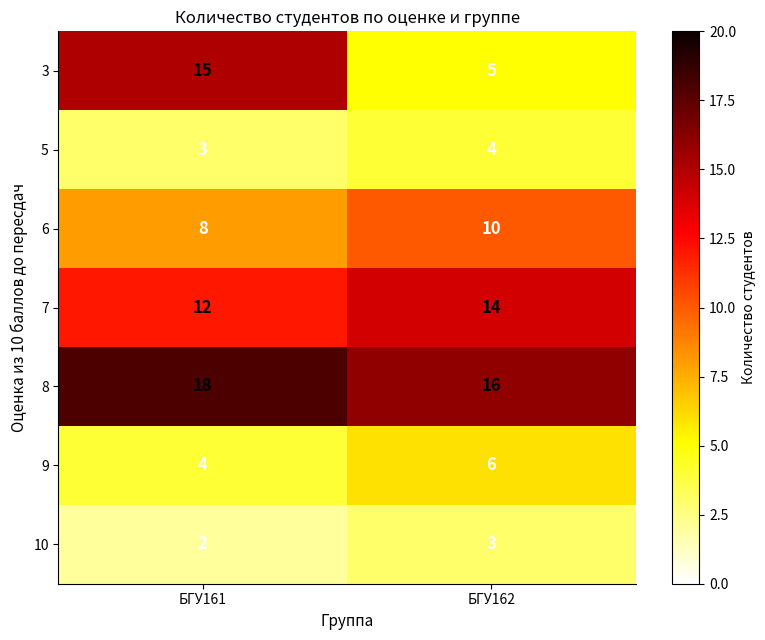

At БГУ161, list the series in order from smallest to largest.

10, 5, 9, 6, 7, 3, 8